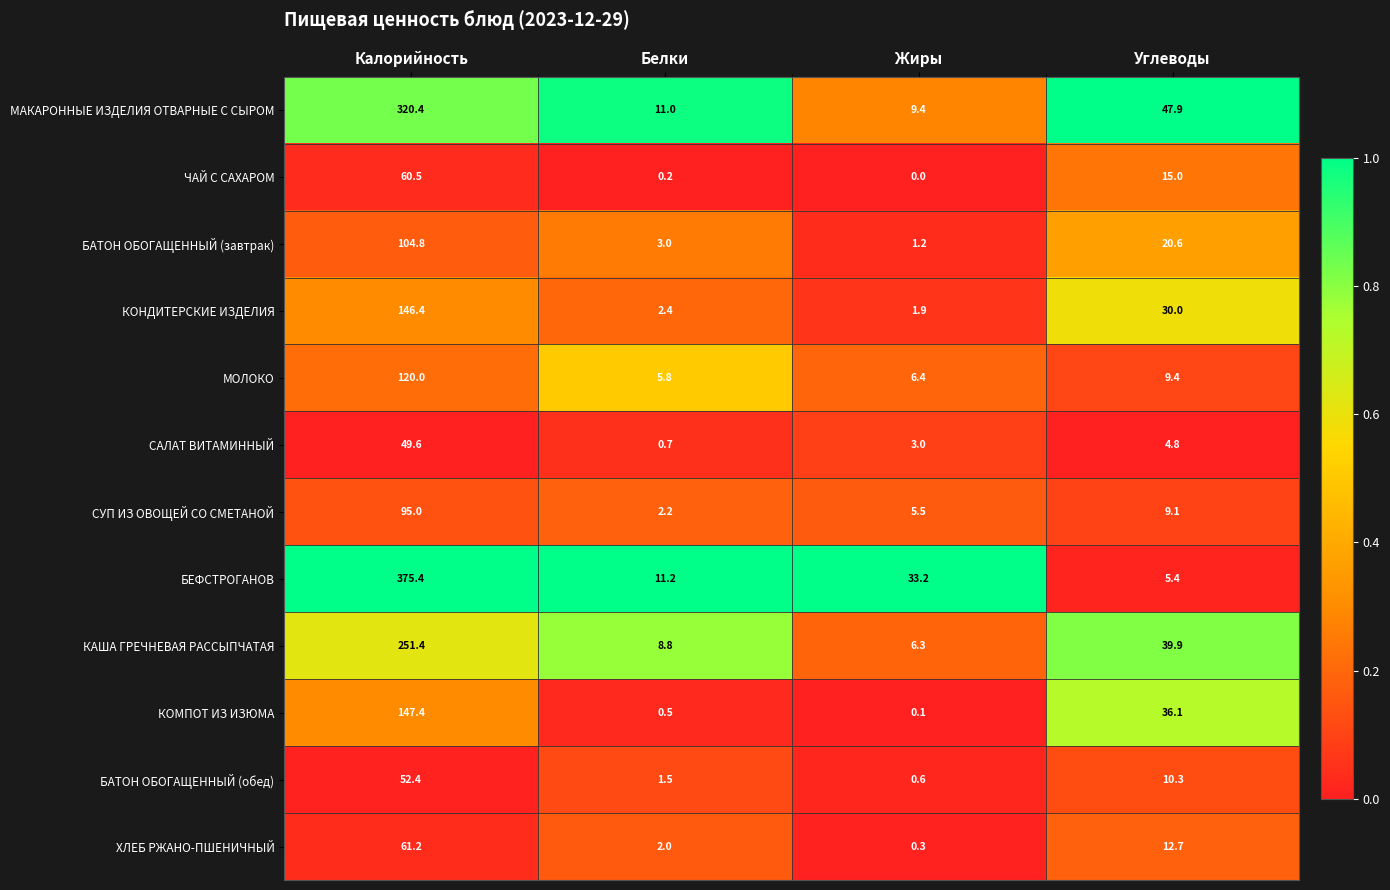

What is the sum of all БАТОН ОБОГАЩЕННЫЙ (обед) values?

64.8